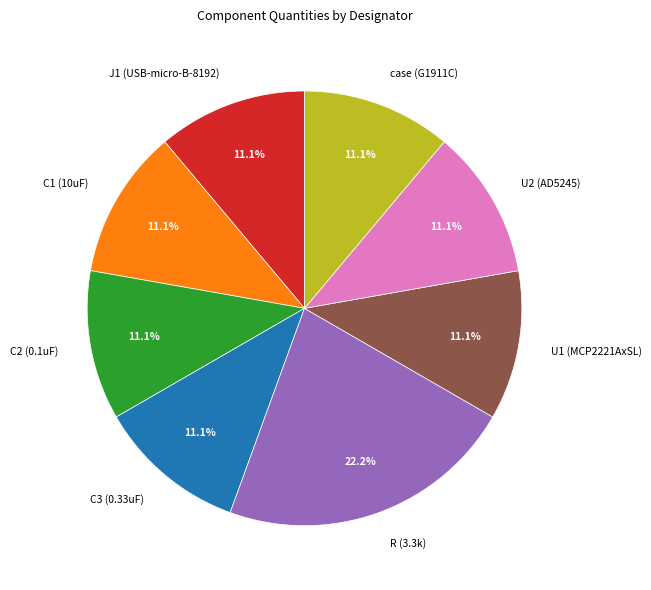

What is the largest slice in the pie chart?

R (3.3k)